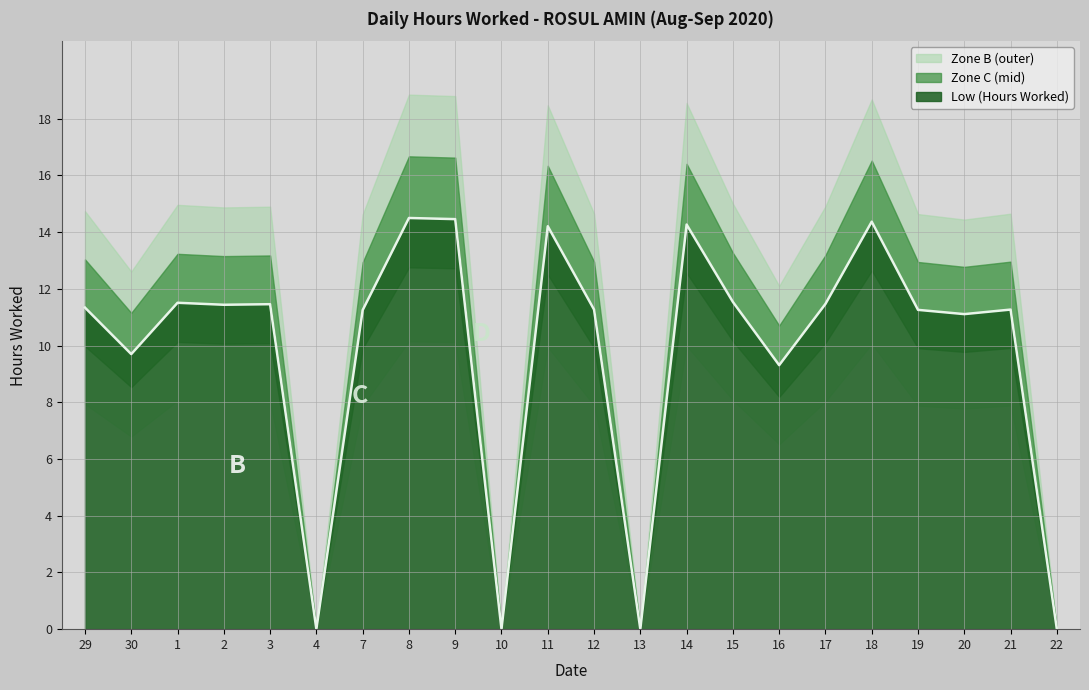

At which label is the value closest to 7?

16